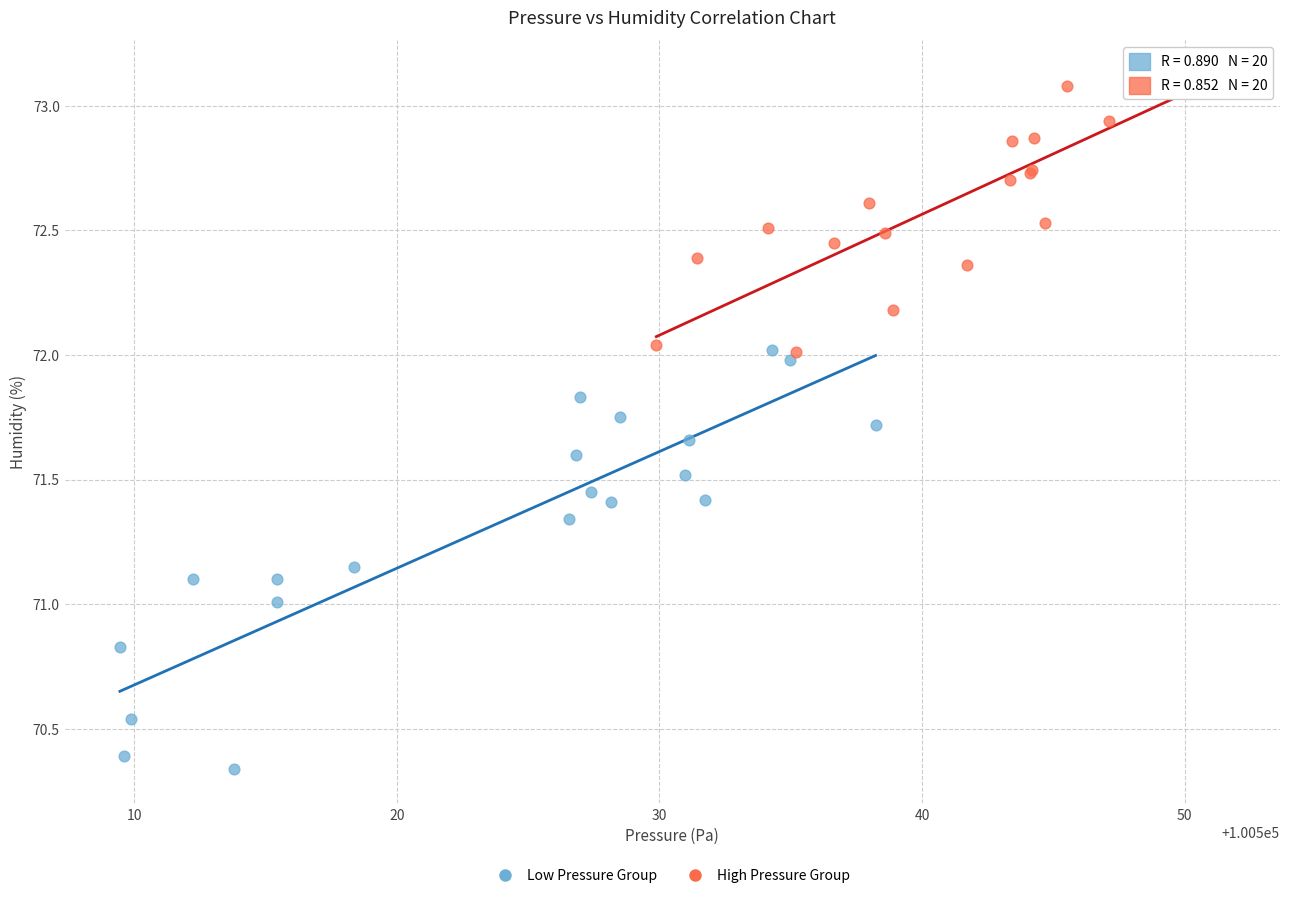

Which series has the largest Y range (max minus min)?

Low Pressure Group